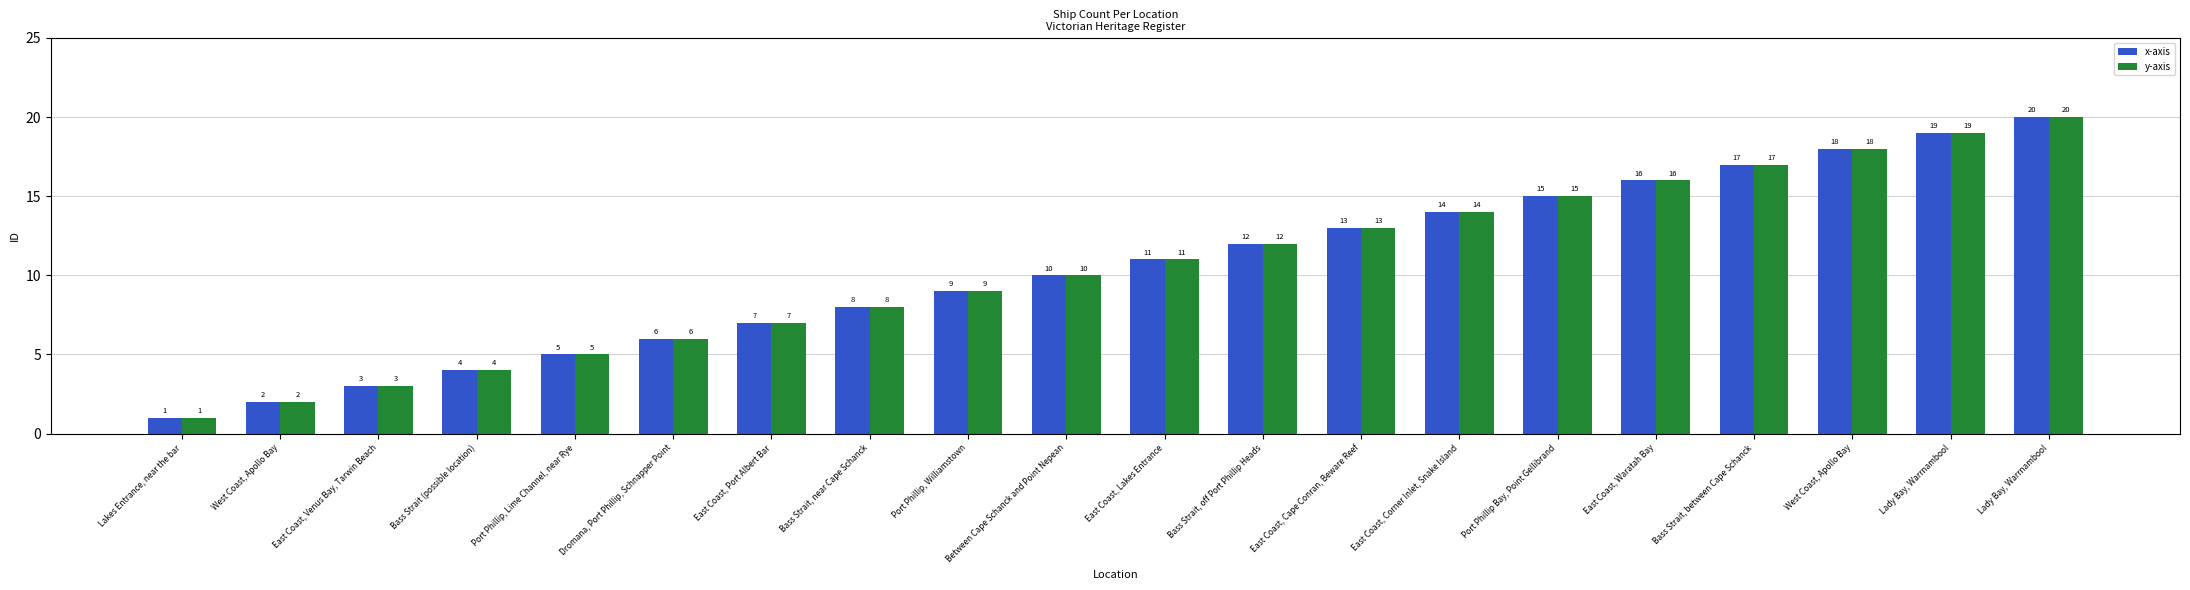

How many data points in y-axis are less than 11?

10